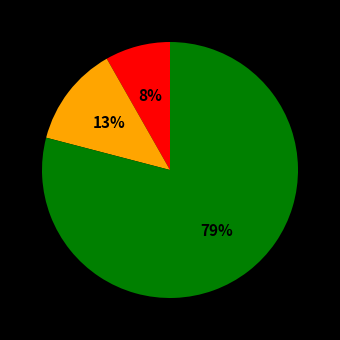

To the nearest percent, what is the difference between the largest and smallest slice percentages?

71%